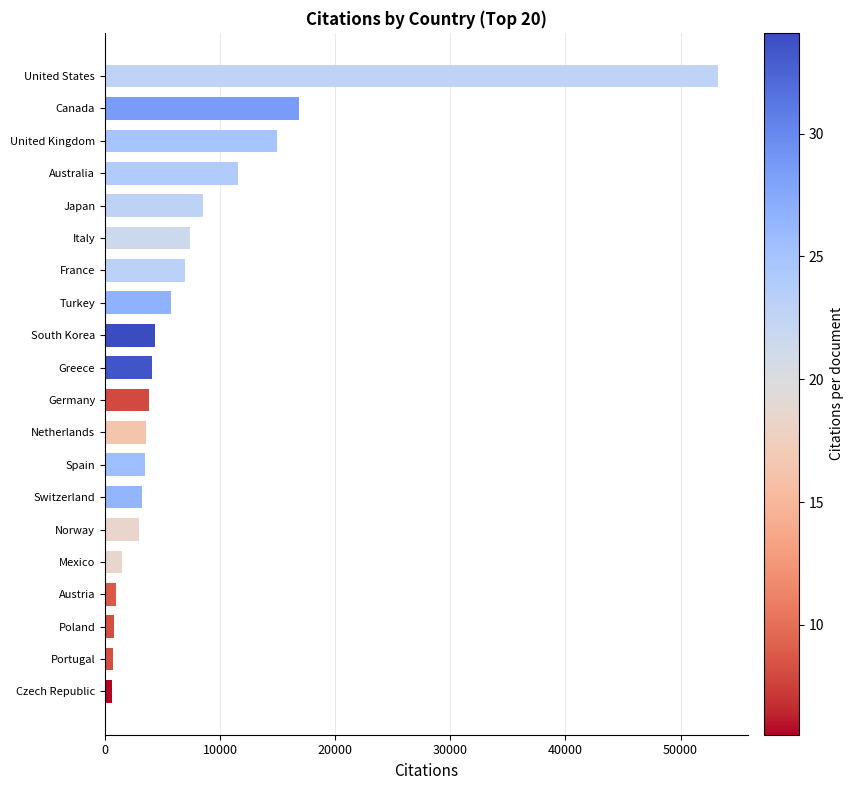

What is the maximum value shown in the chart?

53216